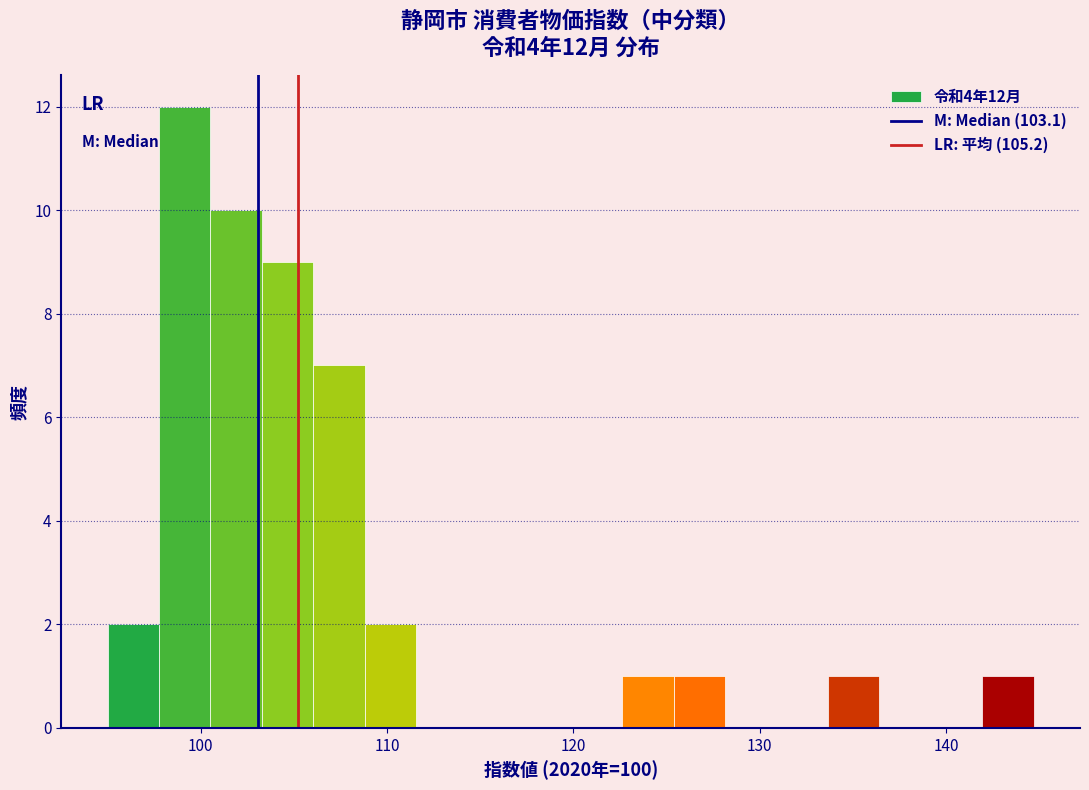

Around what value on the x-axis is the tallest bar? Give the approximate position of its centre, as read against the axis.

99